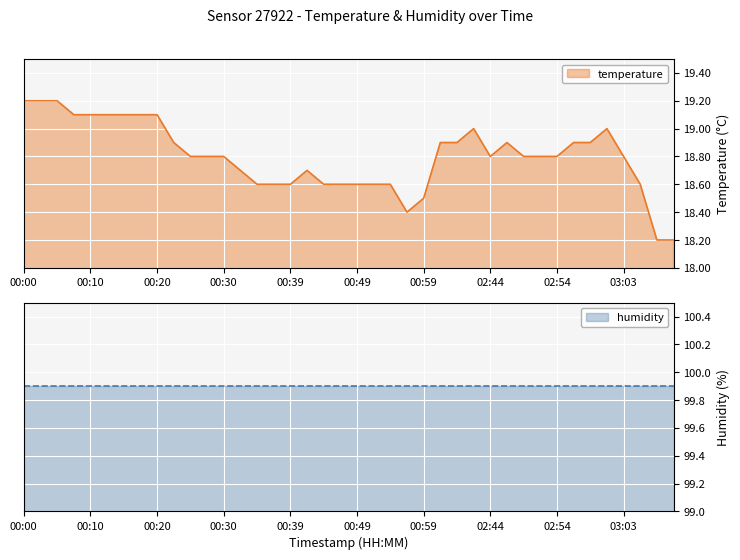

What is the label of the 17th point from the left?

00:39